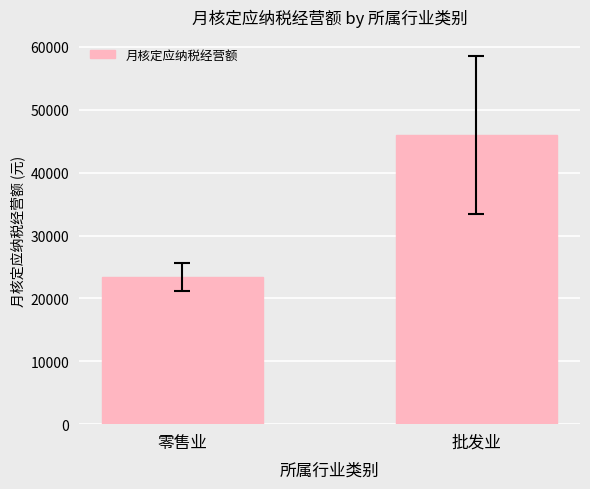

Between 批发业 and 零售业, which is larger?

批发业